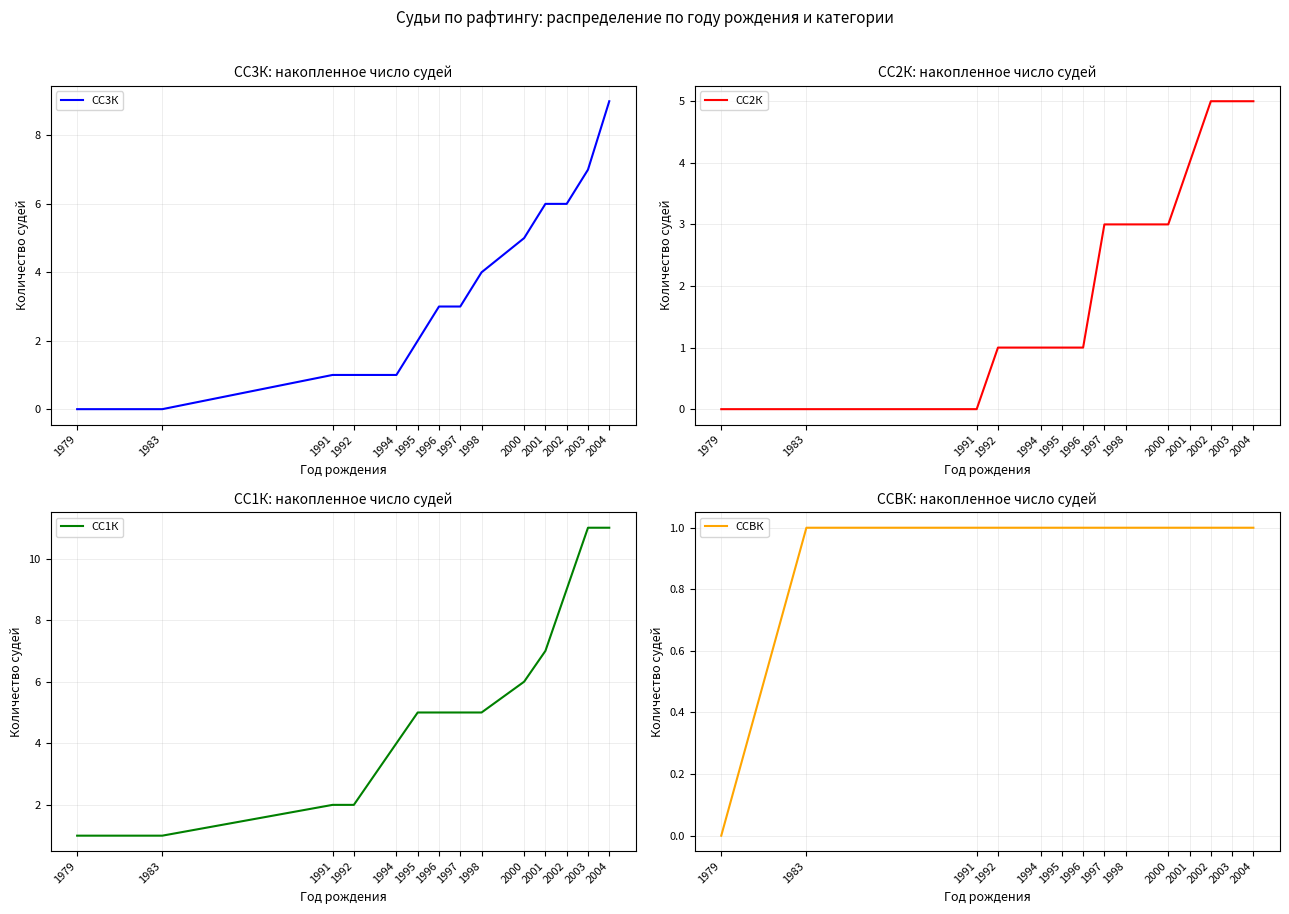

What is the value of the СС1К point at the 4th from the left?

2